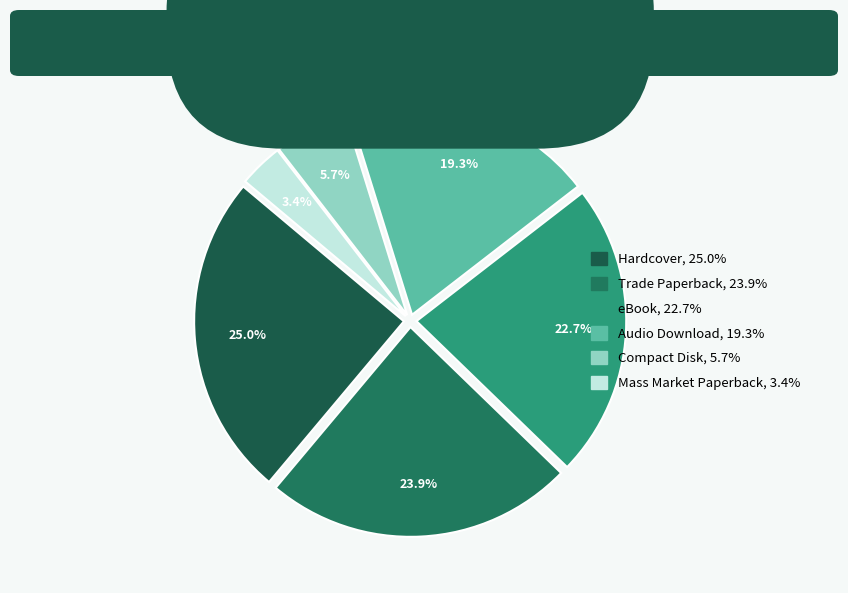

What percentage is the Mass Market Paperback slice, to the nearest percent?

3%